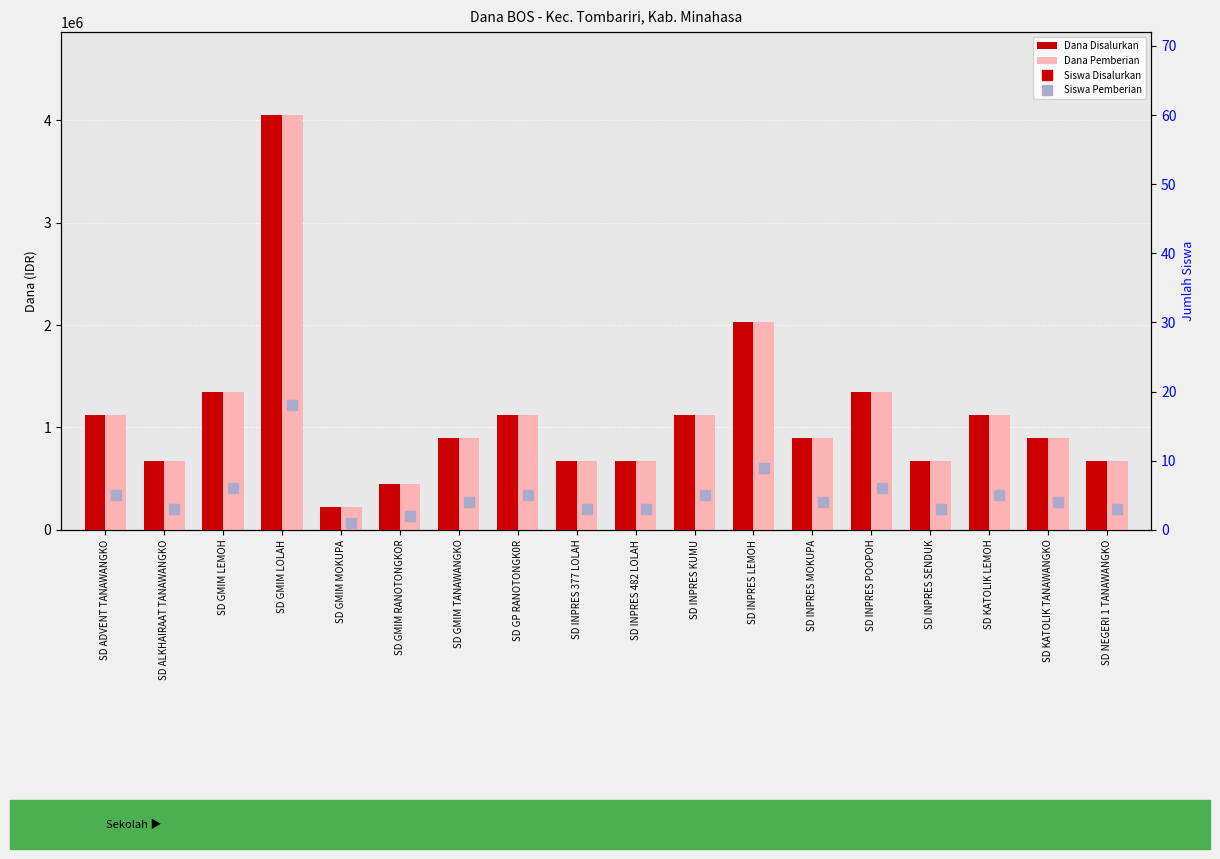

List the labels in order of Dana Pemberian value, smallest first.

SD GMIM MOKUPA, SD GMIM RANOTONGKOR, SD ALKHAIRAAT TANAWANGKO, SD INPRES 377 LOLAH, SD INPRES 482 LOLAH, SD INPRES SENDUK, SD NEGERI 1 TANAWANGKO, SD GMIM TANAWANGKO, SD INPRES MOKUPA, SD KATOLIK TANAWANGKO, SD ADVENT TANAWANGKO, SD GP RANOTONGK0R, SD INPRES KUMU, SD KATOLIK LEMOH, SD GMIM LEMOH, SD INPRES POOPOH, SD INPRES LEMOH, SD GMIM LOLAH